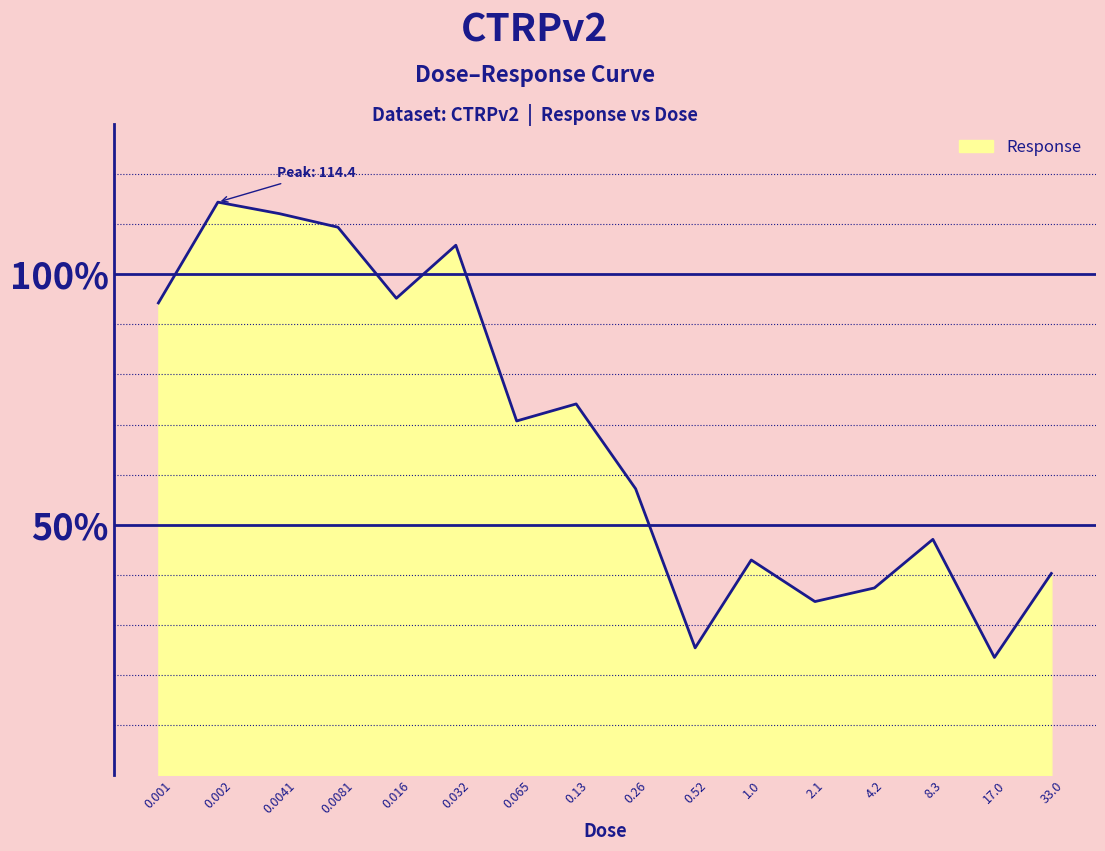

What is the maximum value shown in the chart?

114.4